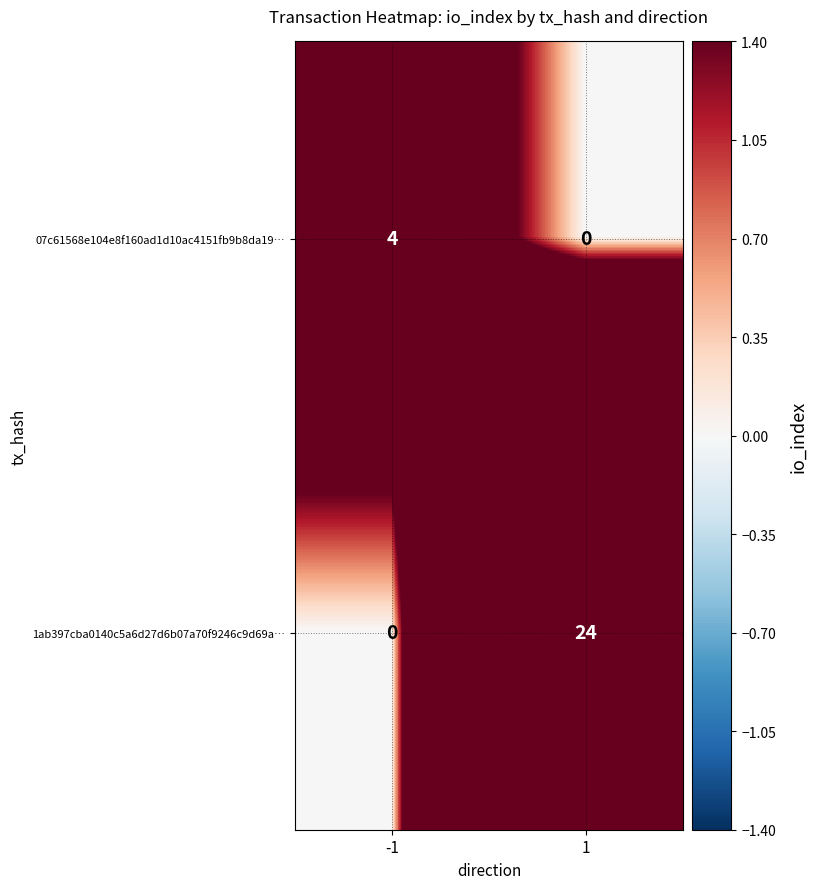

What is the difference between the maximum and minimum values in the 1ab397cba0140c5a6d27d6b07a70f9246c9d69a… series?

24